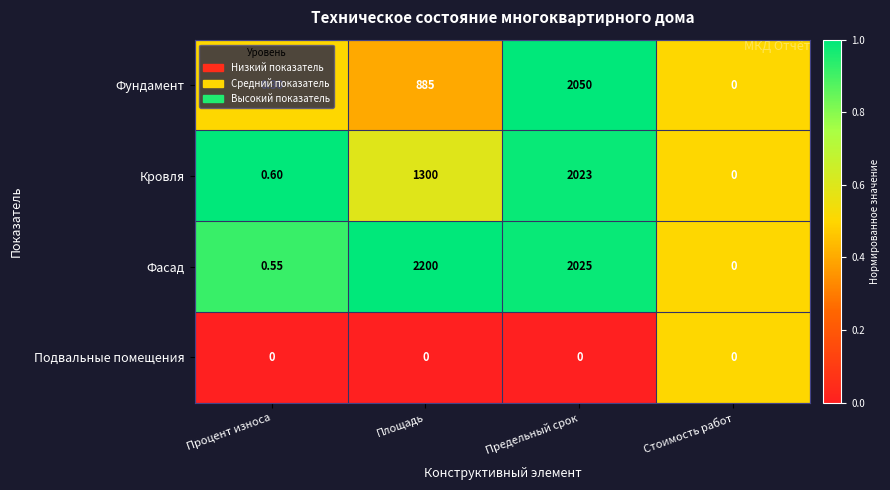

Where does the Фасад series first go above 2025?

Площадь